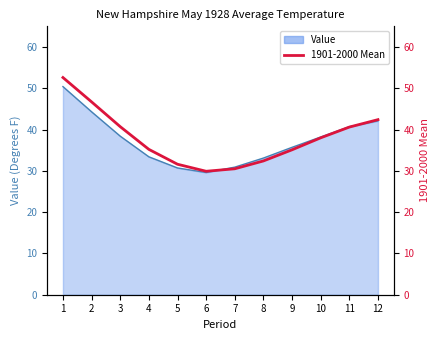

The value at 7 is 30.5. True or false?

True